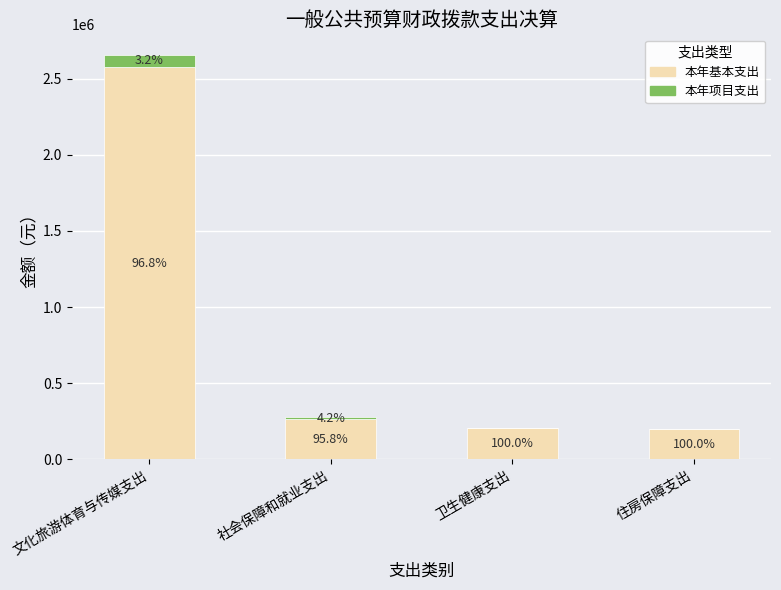

Between 卫生健康支出 and 社会保障和就业支出, which is larger?

社会保障和就业支出